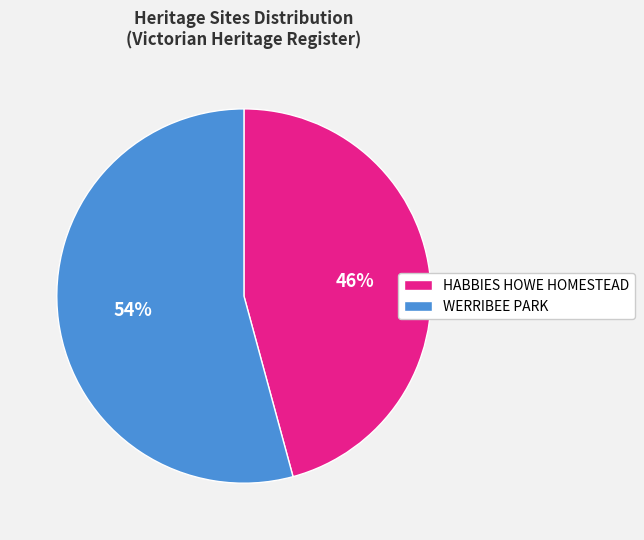

To the nearest percent, what percentage of the pie is HABBIES HOWE HOMESTEAD?

46%